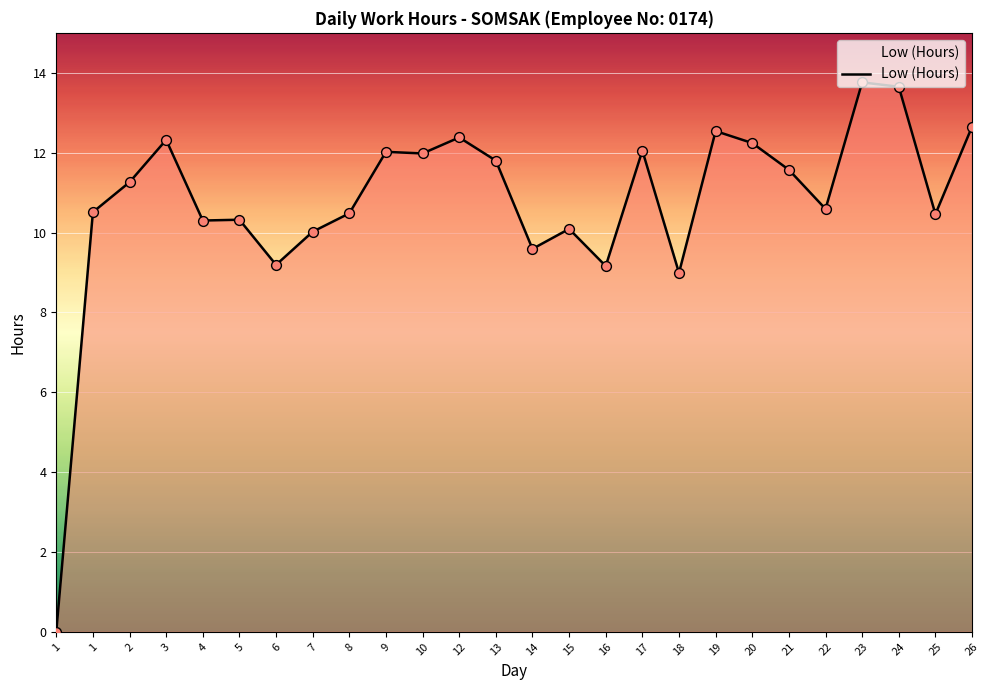

Approximately how many times larger is the value at 17 compared to 10?

1.0